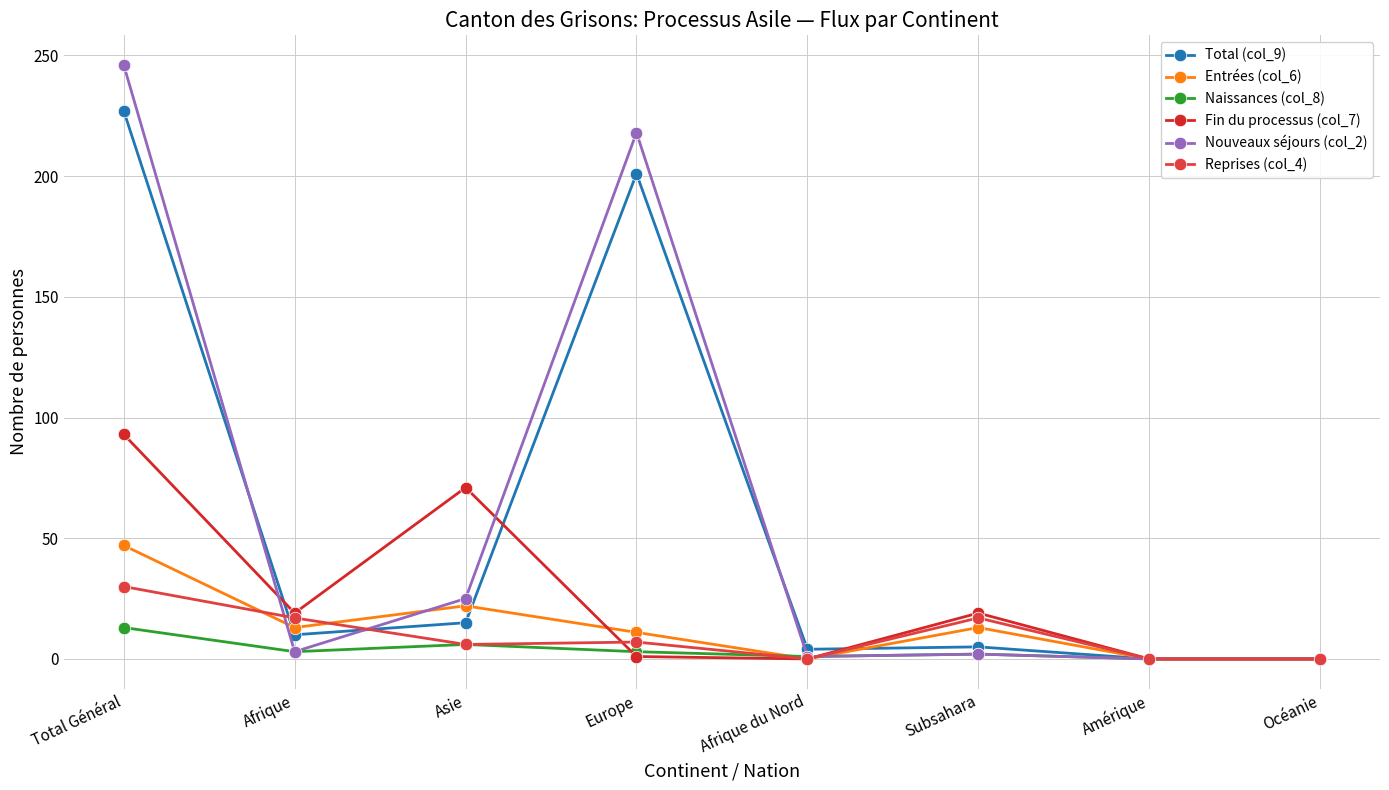

True or false: Nouveaux séjours (col_2) and Fin du processus (col_7) intersect in this chart.

True